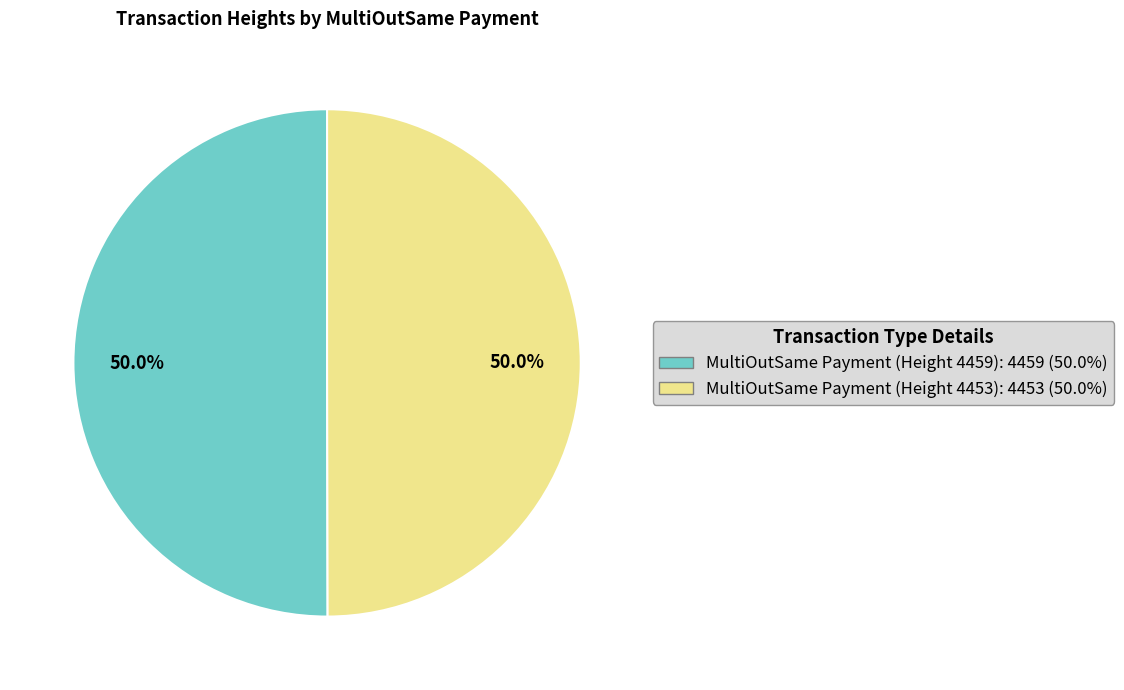

Is it true that MultiOutSame Payment (Height 4459) is 62% of the pie?

False